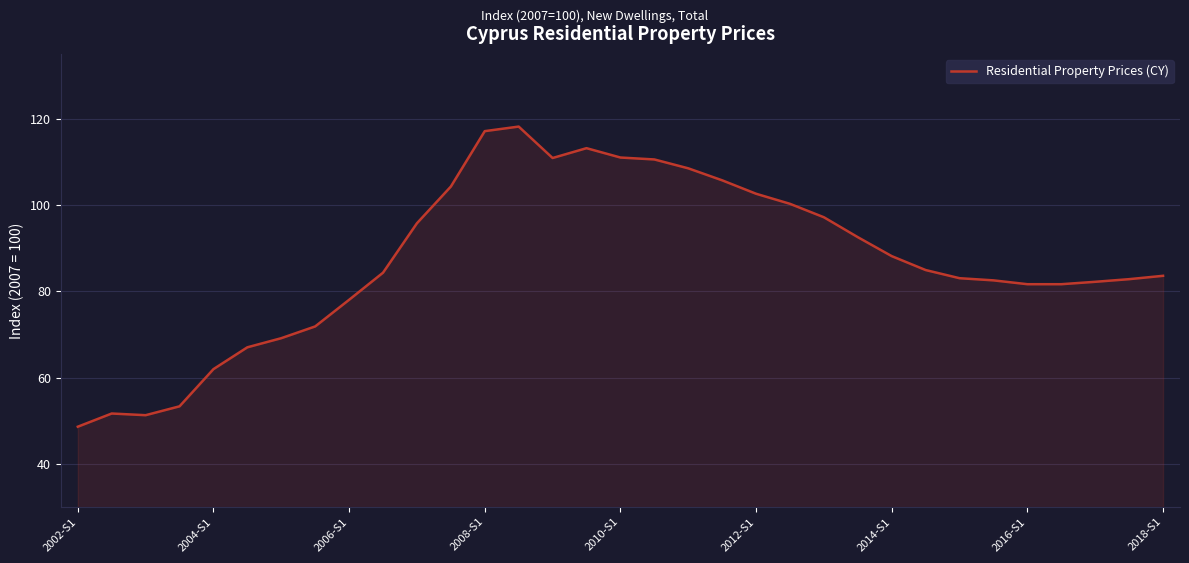

Does the chart have visible grid lines?

Yes